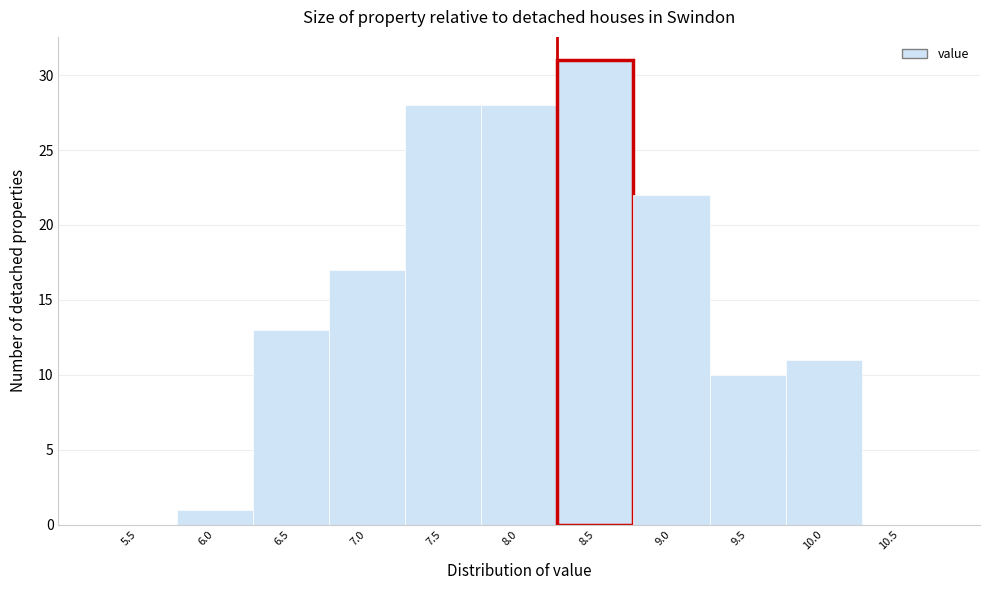

Reading left to right, extract all data points from this chart.

5.5=0	6.0=1	6.5=13	7.0=17	7.5=28	8.0=28	8.5=31	9.0=22	9.5=10	10.0=11	10.5=0